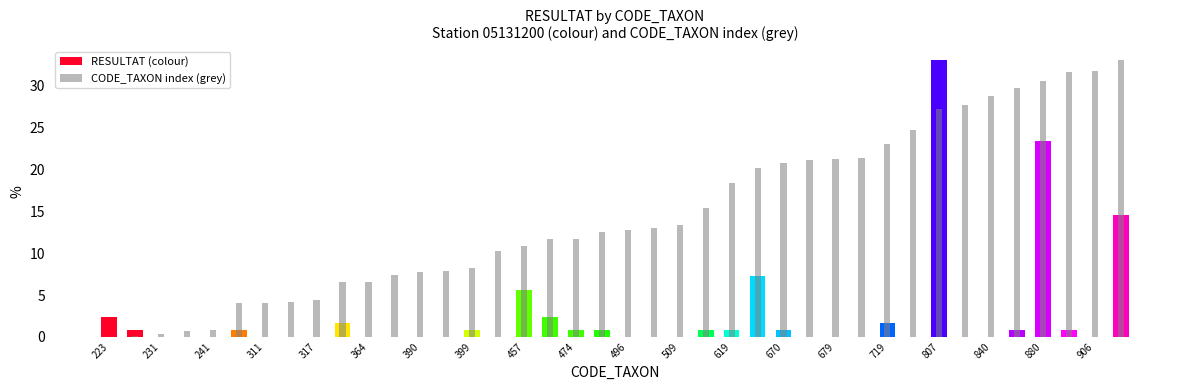

How many positive values does the RESULTAT (colour) series have?

19